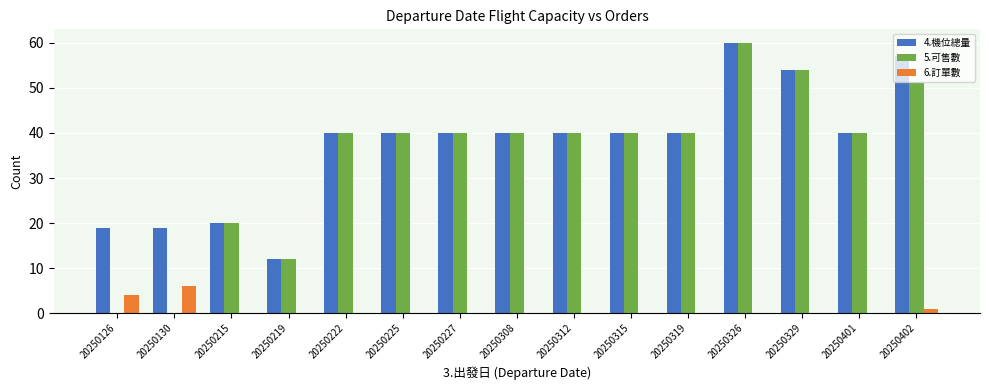

What is the maximum value shown in the chart?

60